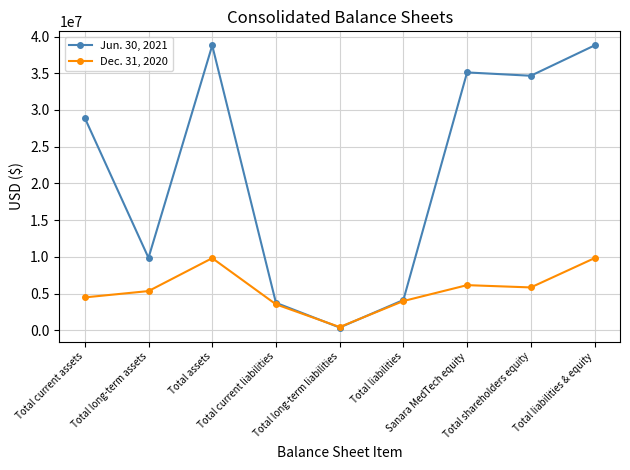

Reading left to right, list all the values displayed in this chart.

Jun. 30, 2021: 28919081	9865579	38784660	3746153	381044	4127197	35110092	34657463	38784660
Dec. 31, 2020: 4482313	5343908	9826221	3539895	446090	3985985	6150631	5840236	9826221